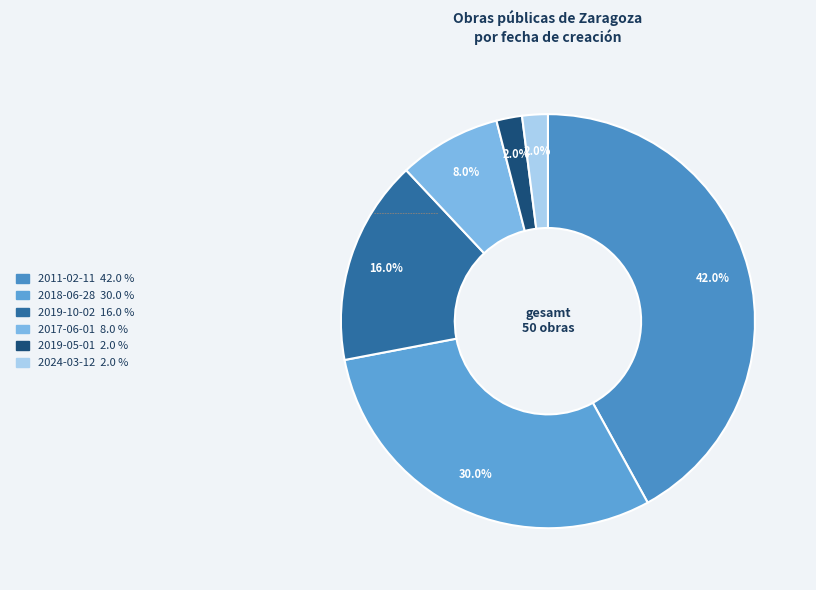

Combined, do 2017-06-01 and 2011-02-11 account for over 50%?

No